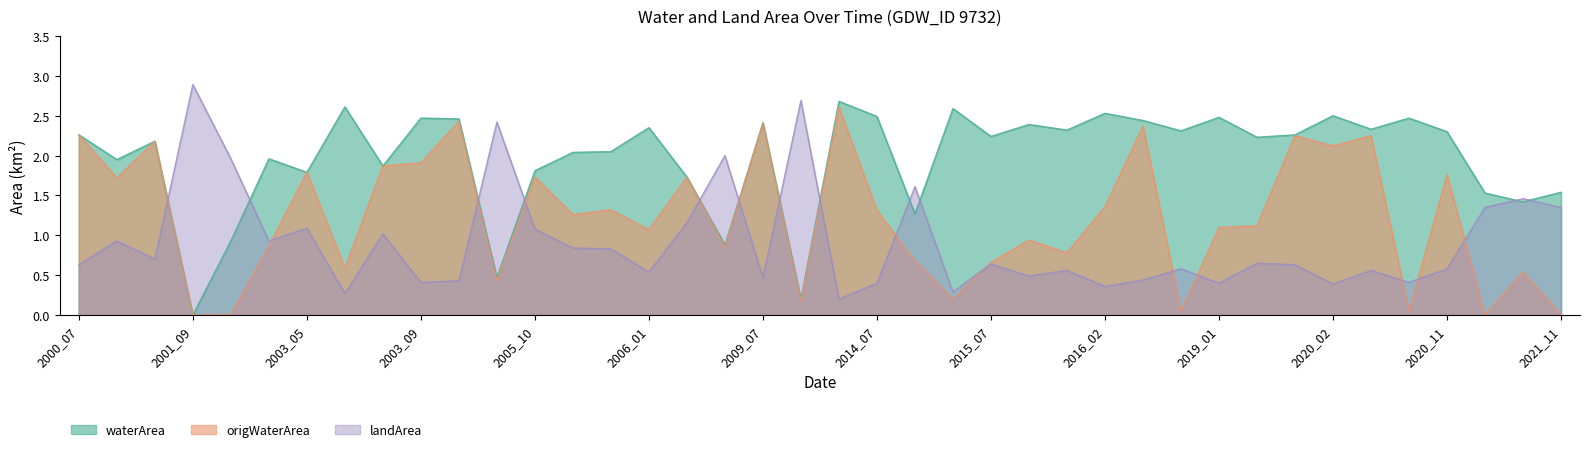

What is the spread (max minus min) of values at 2015_11?

1.8